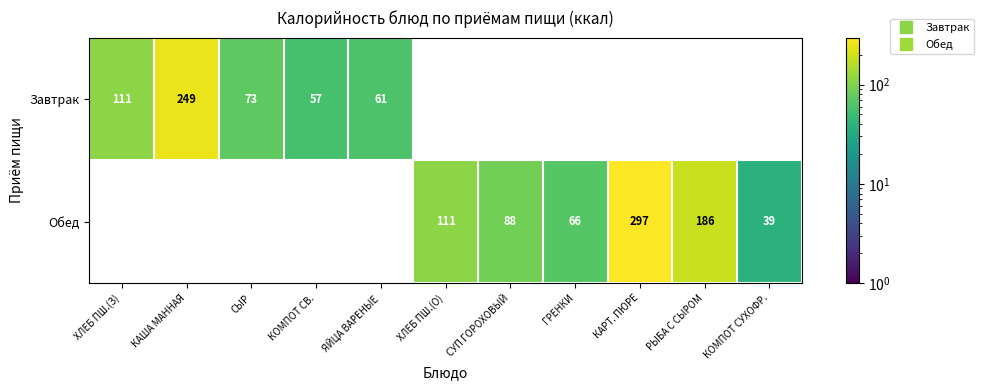

What value does the Завтрак series have at КАША МАННАЯ?

249.0